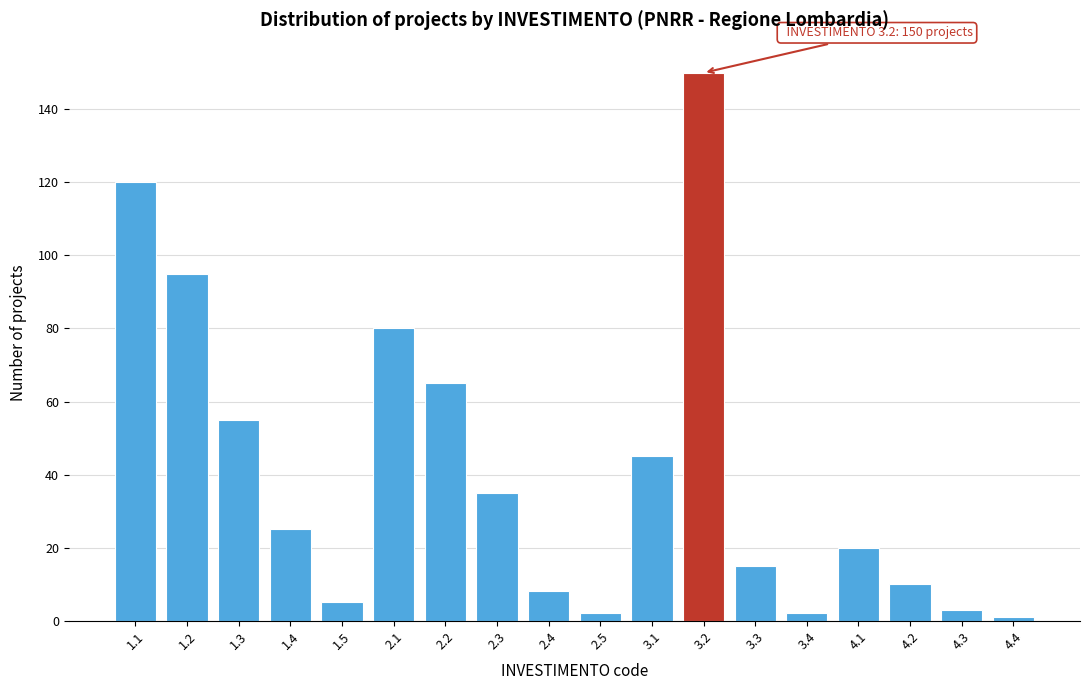

Reading right to left, transcribe all the data shown in this chart.

4.4=1	4.3=3	4.2=10	4.1=20	3.4=2	3.3=15	3.2=150	3.1=45	2.5=2	2.4=8	2.3=35	2.2=65	2.1=80	1.5=5	1.4=25	1.3=55	1.2=95	1.1=120